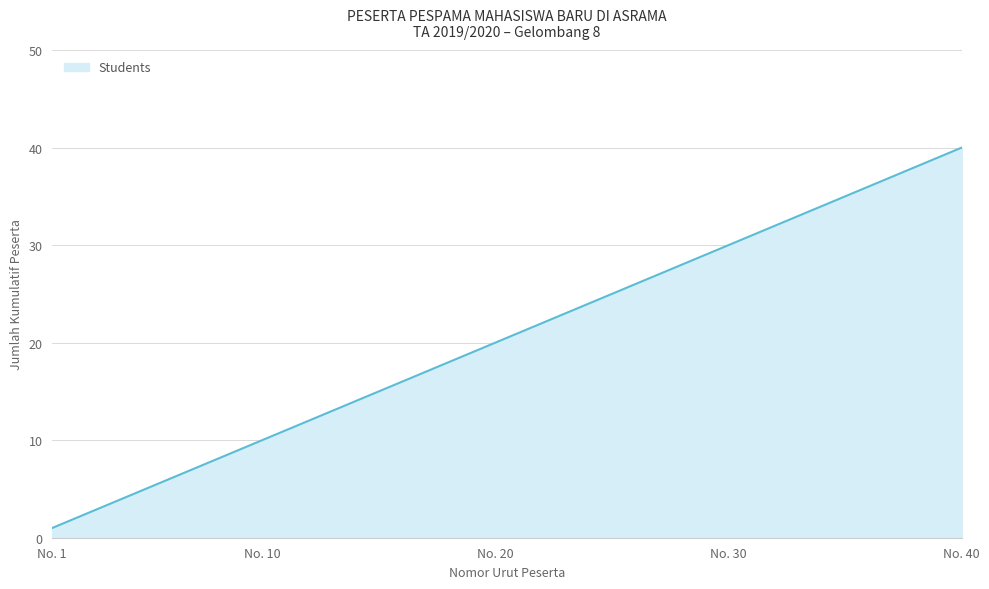

What is the difference between the maximum and minimum values?

39